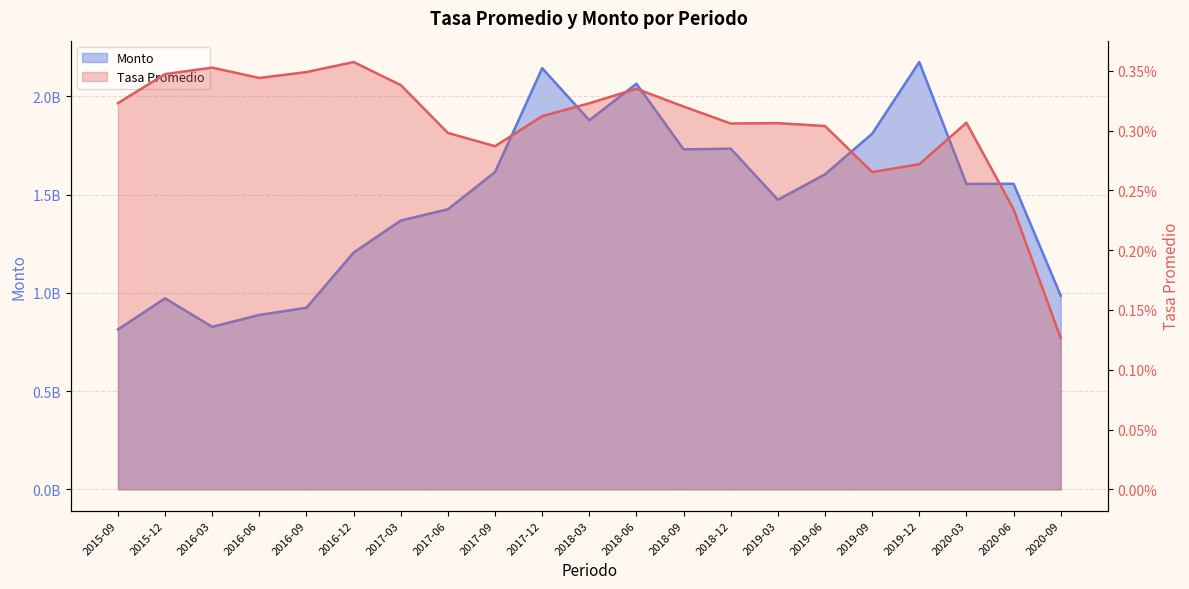

Reading left to right, transcribe all the data shown in this chart.

Tasa Promedio: 2015-09=0.0	2015-12=0.0	2016-03=0.0	2016-06=0.0	2016-09=0.0	2016-12=0.0	2017-03=0.0	2017-06=0.0	2017-09=0.0	2017-12=0.0	2018-03=0.0	2018-06=0.0	2018-09=0.0	2018-12=0.0	2019-03=0.0	2019-06=0.0	2019-09=0.0	2019-12=0.0	2020-03=0.0	2020-06=0.0	2020-09=0.0
Monto: 2015-09=813834809.1	2015-12=972319548.0	2016-03=827309118.5	2016-06=887844866.1	2016-09=924434710.9	2016-12=1205328763.2	2017-03=1368405140.1	2017-06=1425705095.1	2017-09=1615109545.3	2017-12=2144251503.5	2018-03=1879117381.5	2018-06=2065204763.3	2018-09=1730938956.5	2018-12=1734394301.6	2019-03=1474132219.2	2019-06=1603798539.3	2019-09=1810593287.4	2019-12=2175500396.6	2020-03=1554893019.4	2020-06=1555591596.4	2020-09=986299830.5